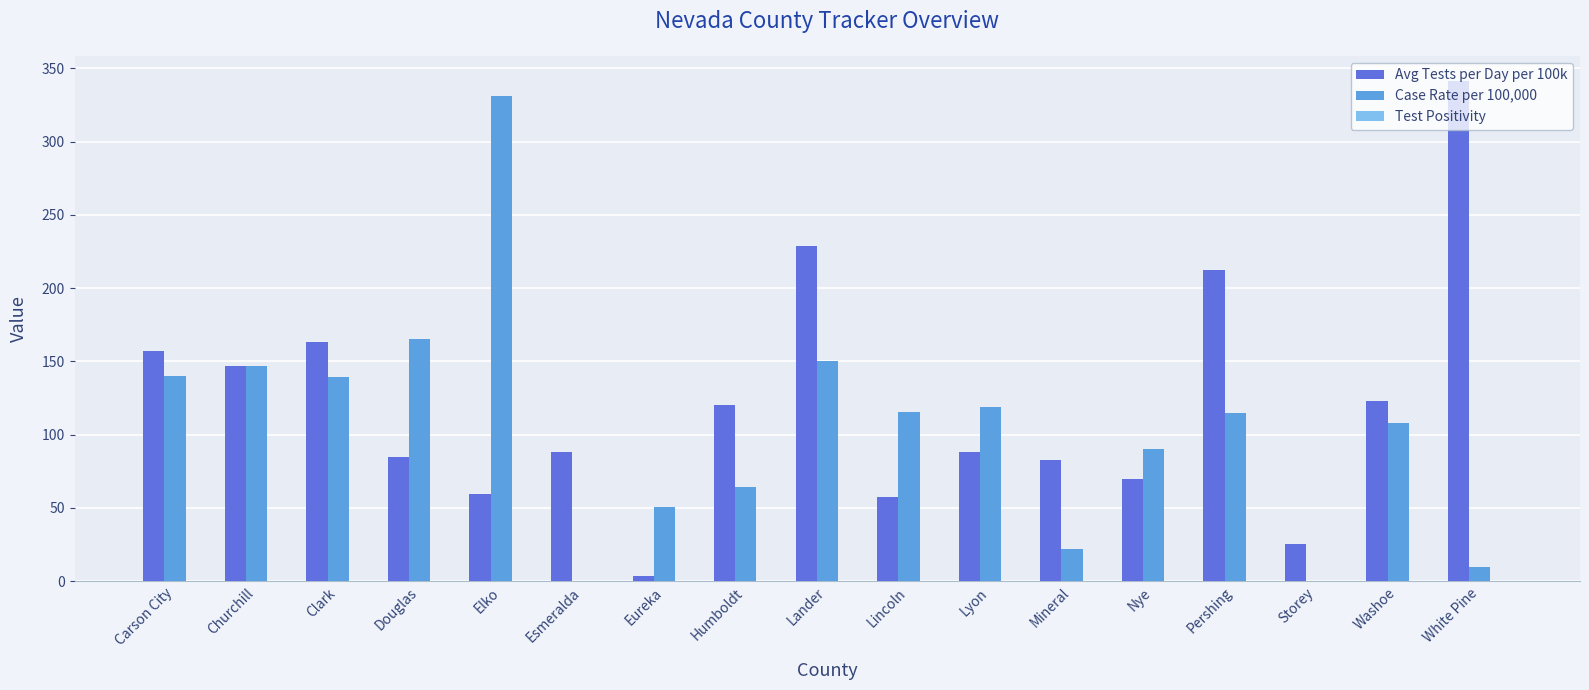

What is the greatest value displayed?

341.4